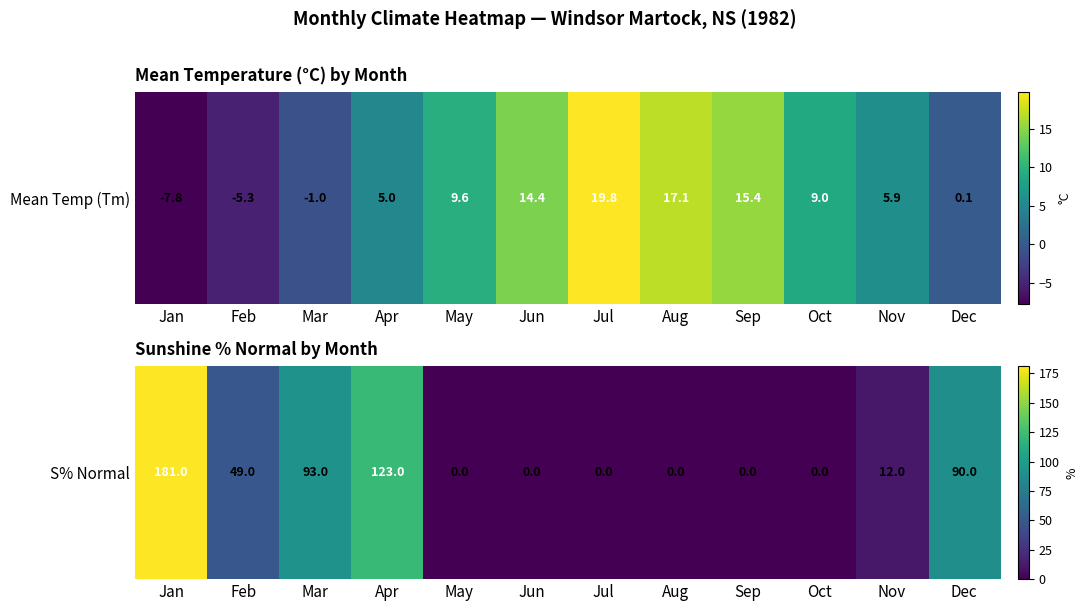

How many values exceed 12?

5